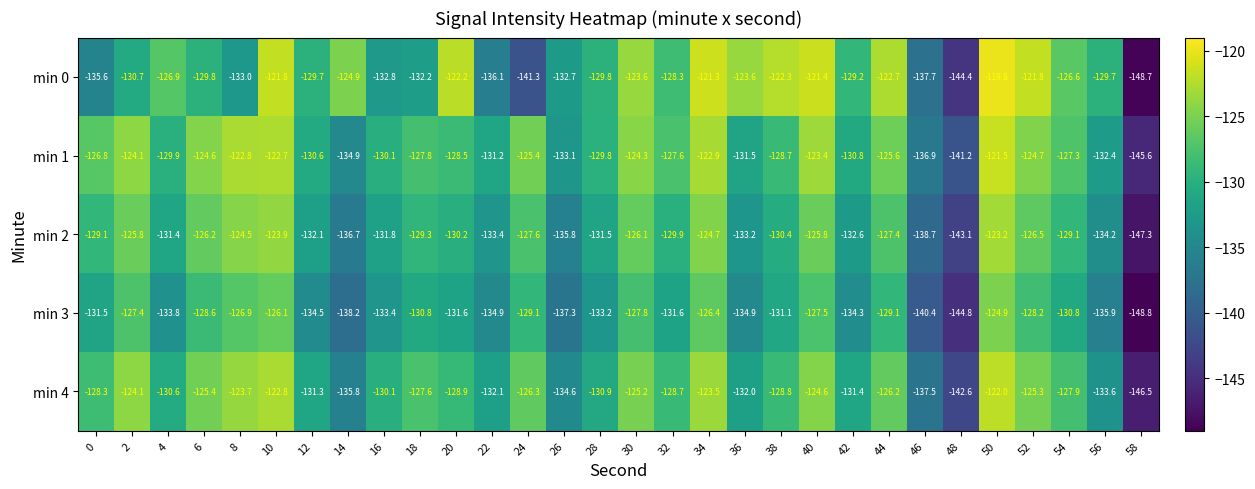

What is the minimum value shown in the chart?

-148.8